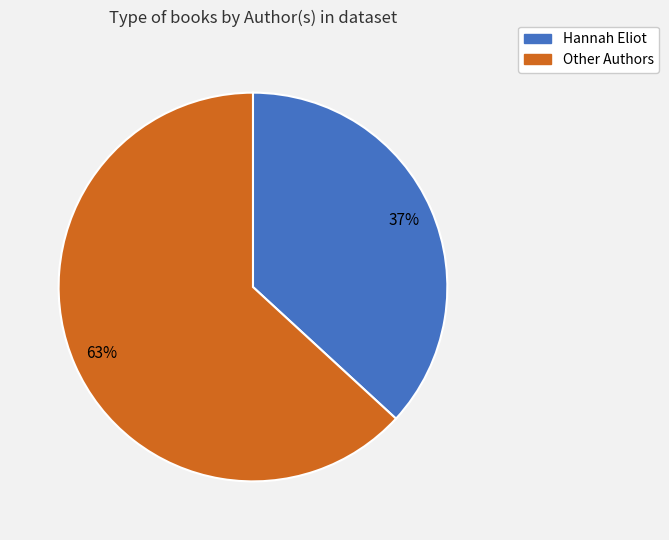

Does any single category account for the majority?

Yes